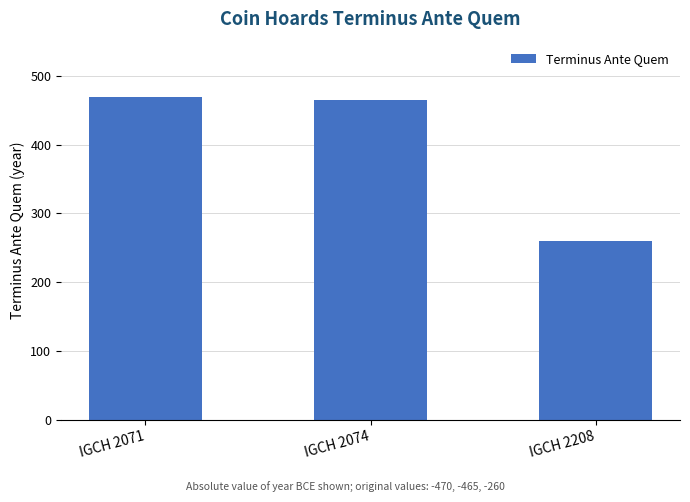

What is the value of the 2nd bar from the left?

465